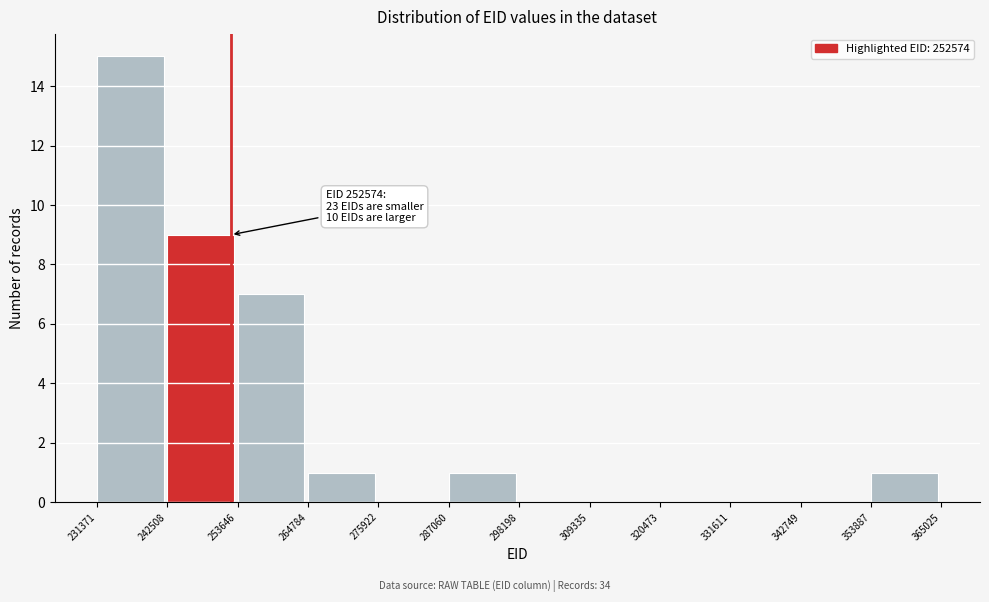

Over which range of the x-axis is the bar tallest?

231371 to 242508